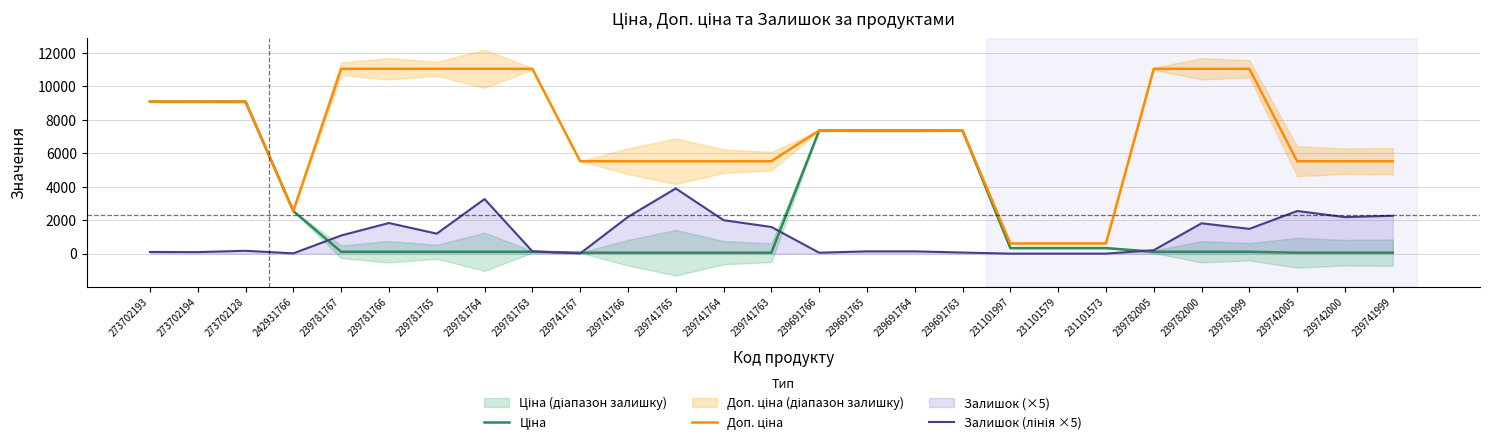

Where is Ціна nearest to the value 4573?

242931766